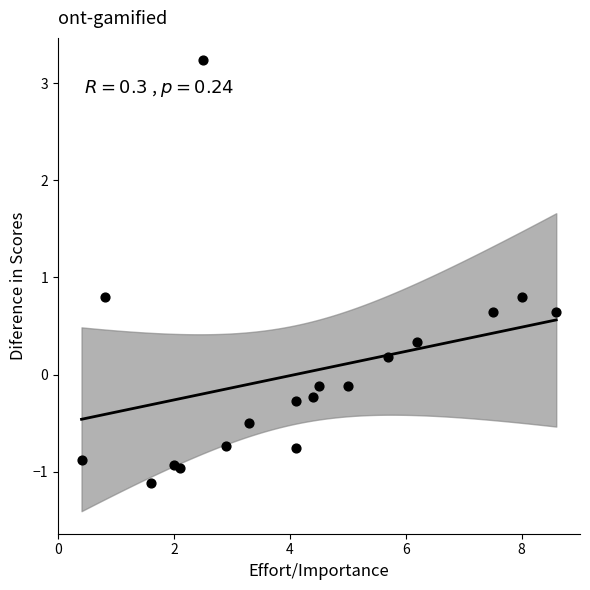

What is the range of X values (max minus min)?

8.2